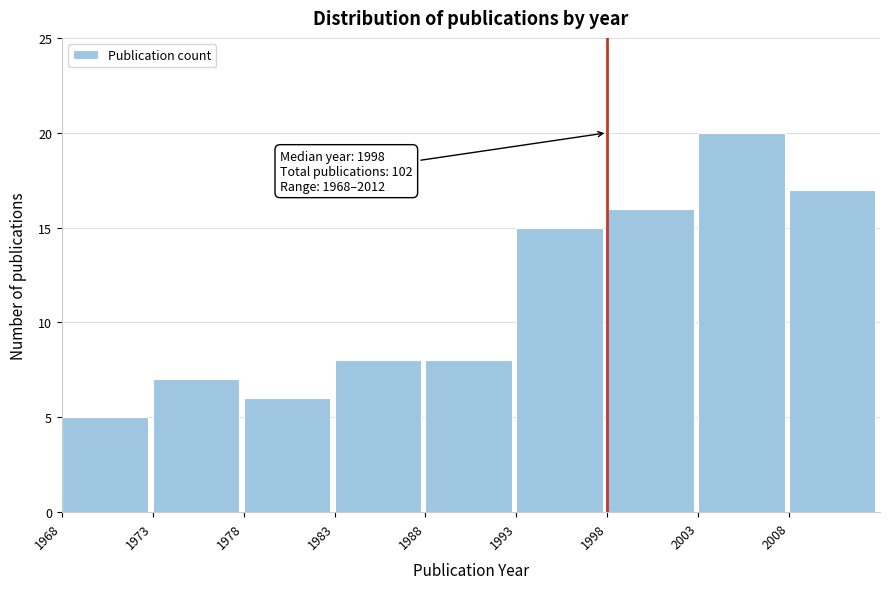

Which range on the x-axis has the tallest bar?

2003 to 2008